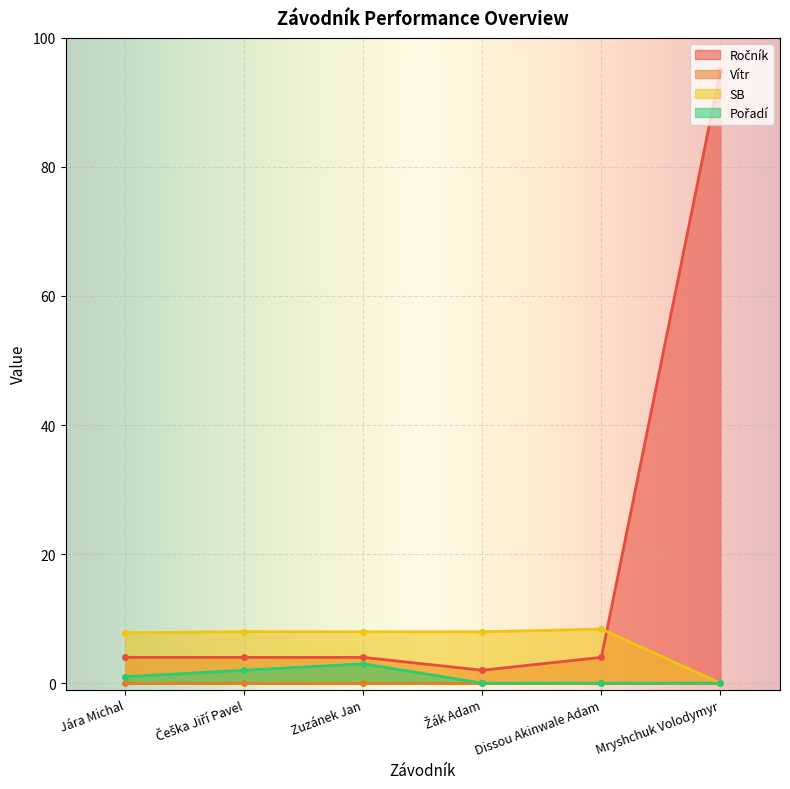

Where is the first local minimum for Ročník?

Žák Adam